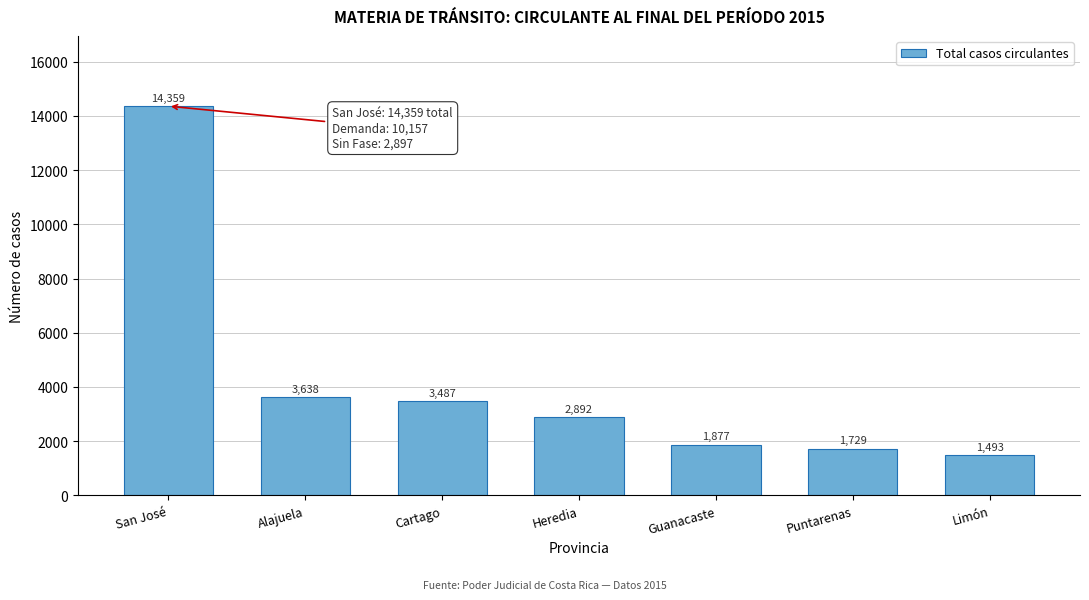

Reading left to right, list all the values displayed in this chart.

14359	3638	3487	2892	1877	1729	1493